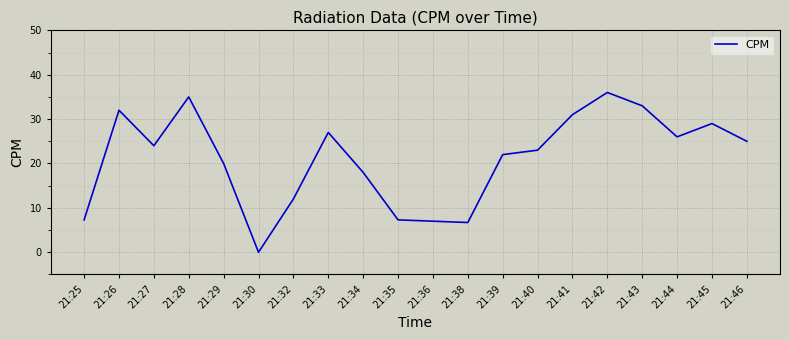

At which label is the value closest to 18?

21:34